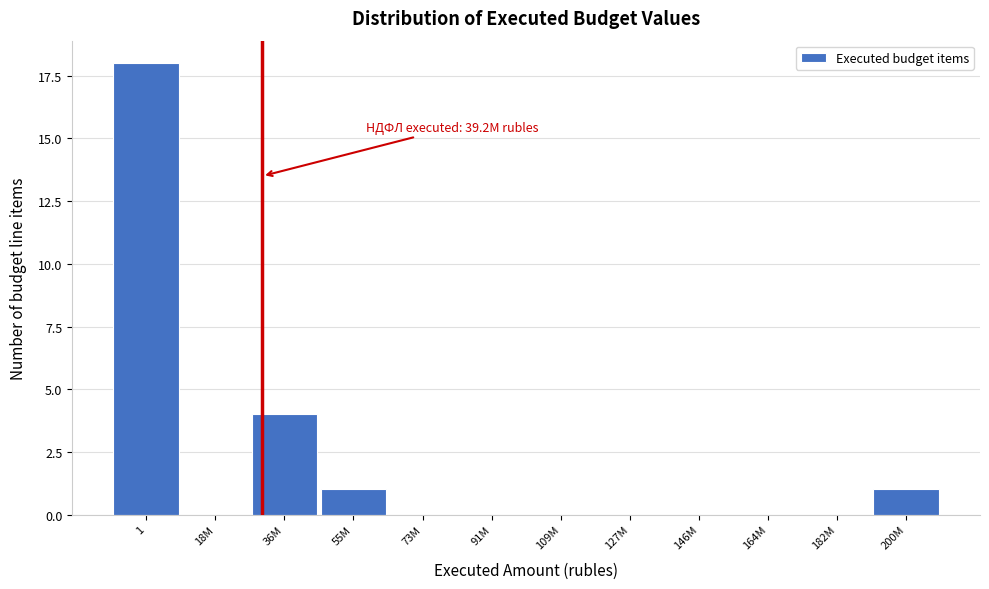

Reading left to right, transcribe all the data shown in this chart.

1=18	18M=0	36M=4	55M=1	73M=0	91M=0	109M=0	127M=0	146M=0	164M=0	182M=0	200M=1